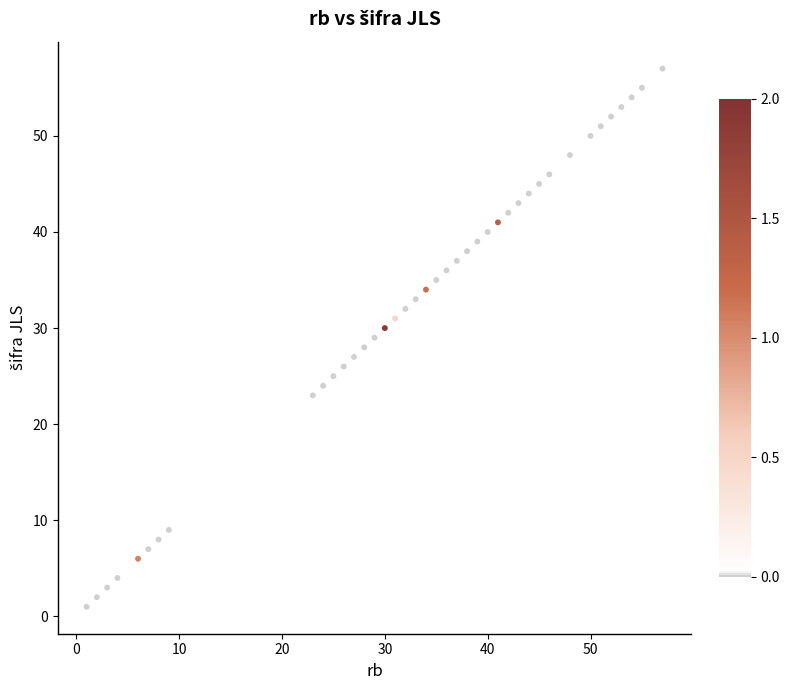

What is the range of Y values (max minus min)?

56